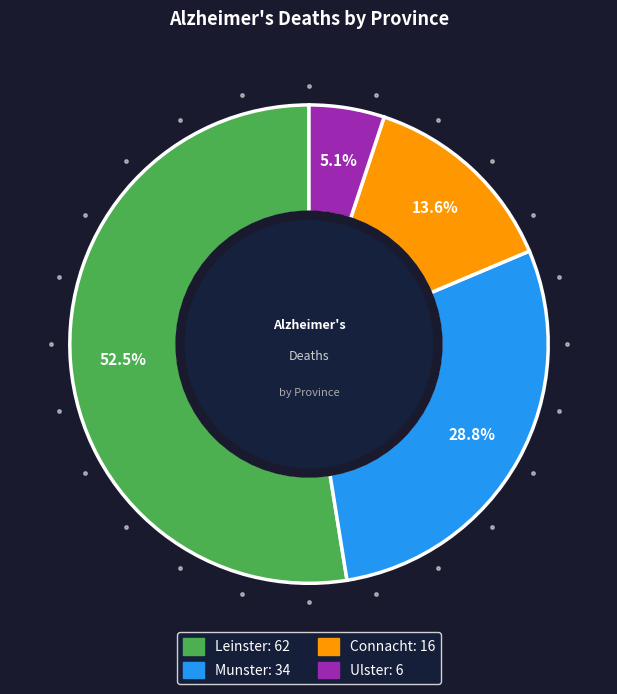

Is it true that Connacht is 23% of the pie?

False